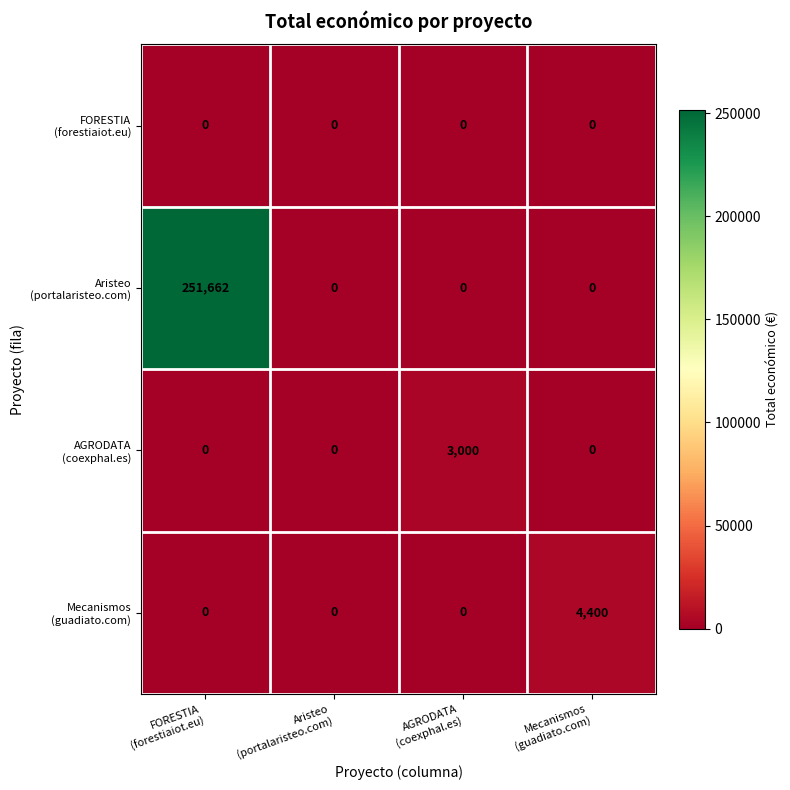

What is the maximum value shown in the chart?

251662